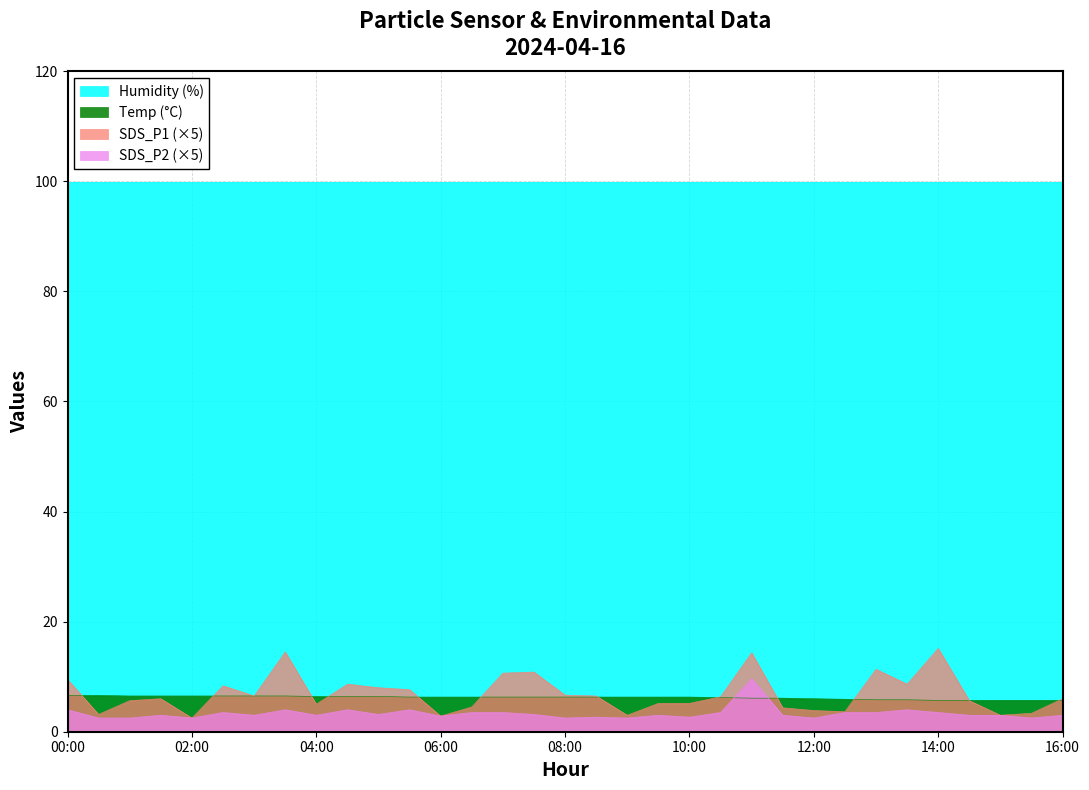

What are all the series names shown in the legend?

Humidity (%), Temp (°C), SDS_P1 (×5), SDS_P2 (×5)